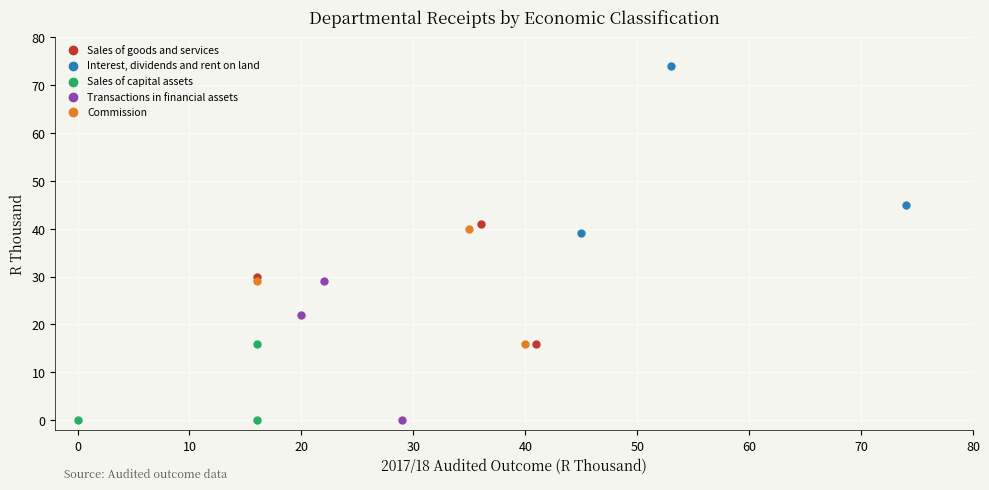

What are all the series names shown in the legend?

Sales of goods and services, Interest, dividends and rent on land, Sales of capital assets, Transactions in financial assets, Commission